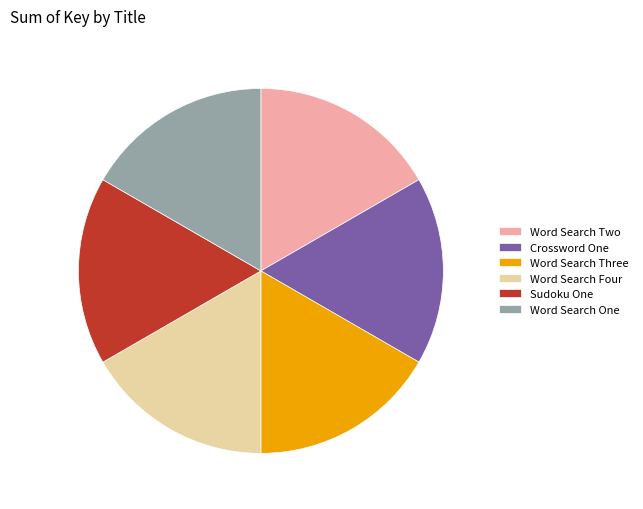

What is the ratio of the value at Word Search One to the value at Sudoku One?

1.0